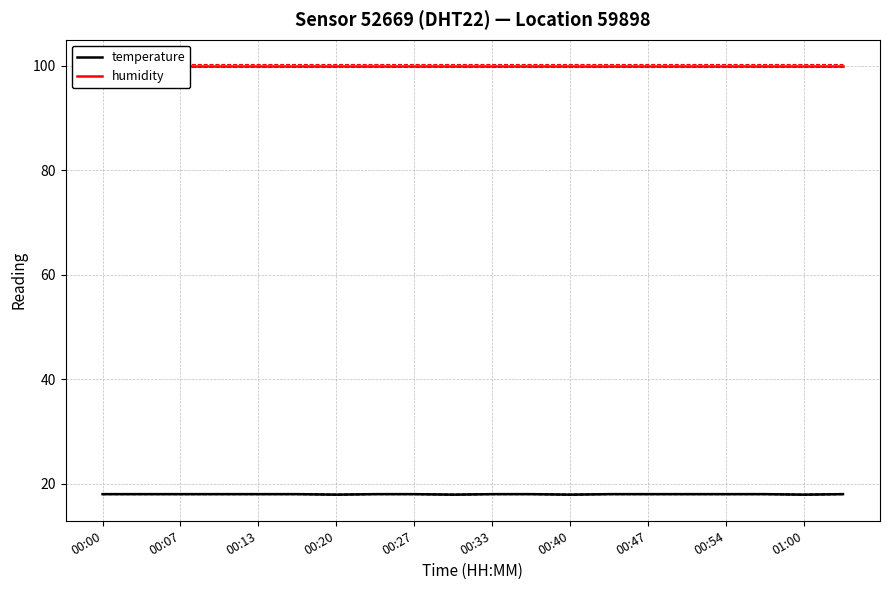

True or false: temperature has a value of 18.0 at 00:33.

True